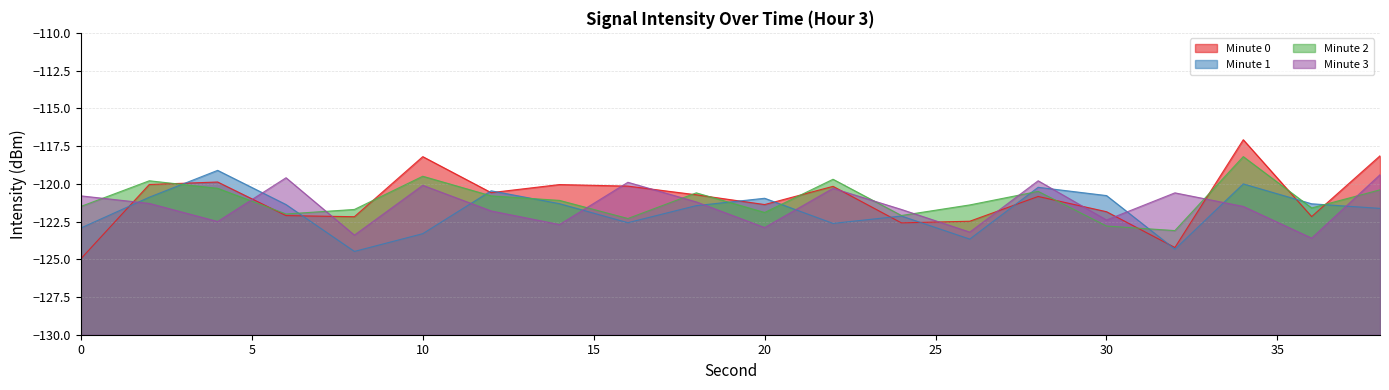

The Minute 2 series shows -122.1 at 24. True or false?

True